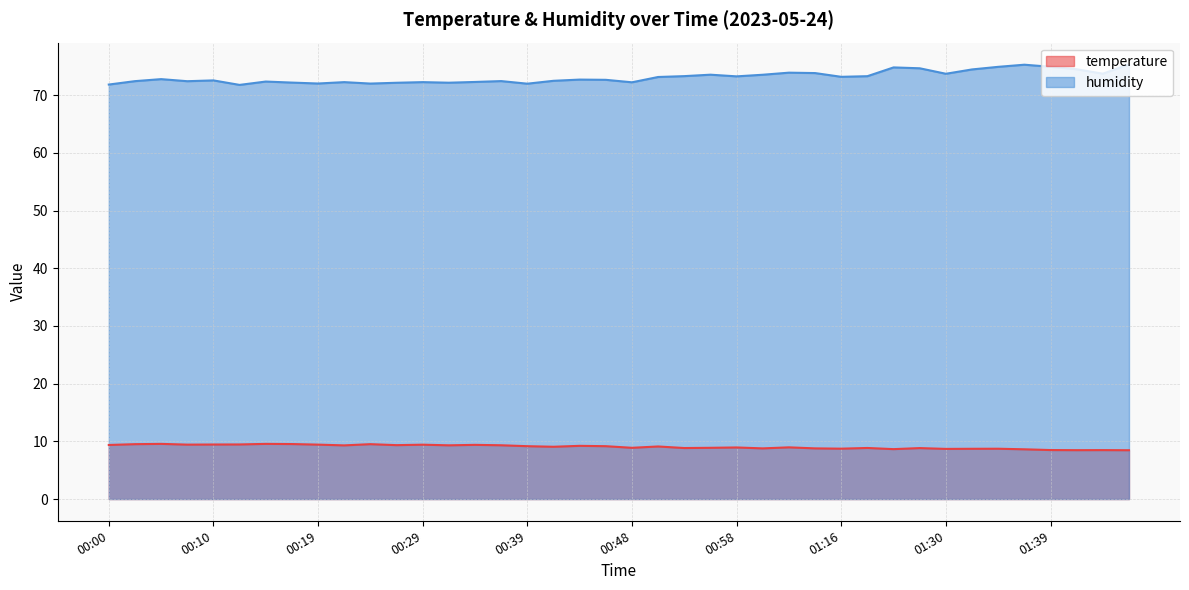

What is the average value of the humidity series?

73.1